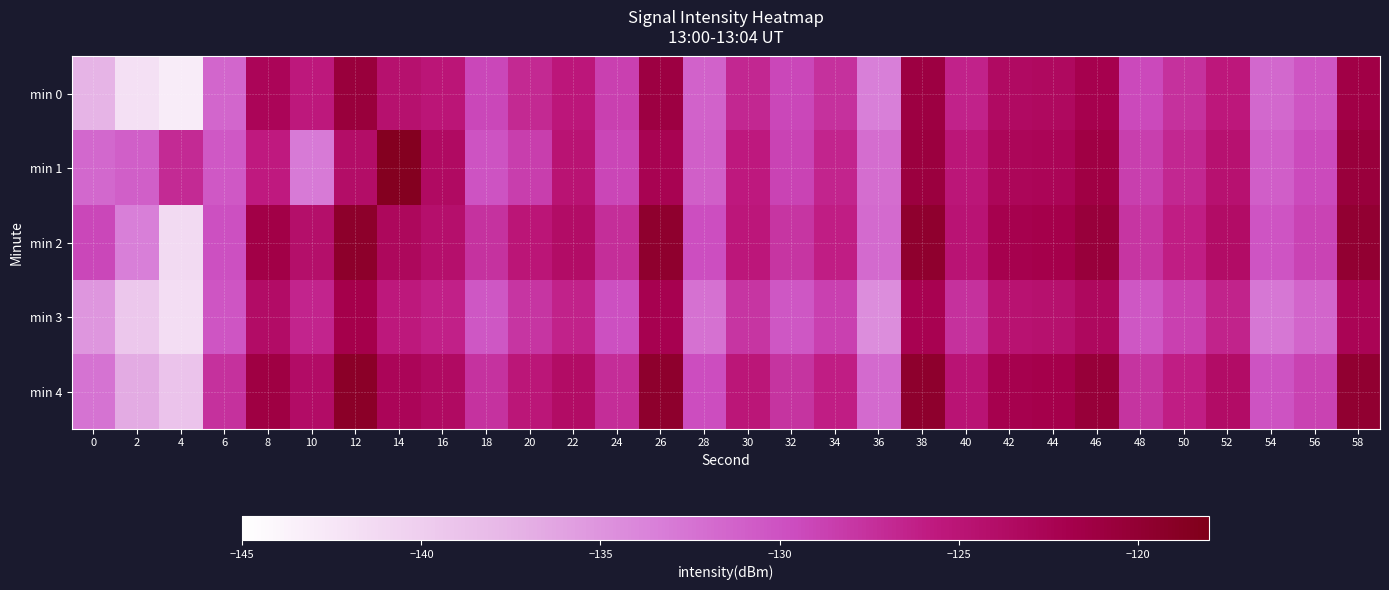

Which label corresponds to the largest value in the chart?

14